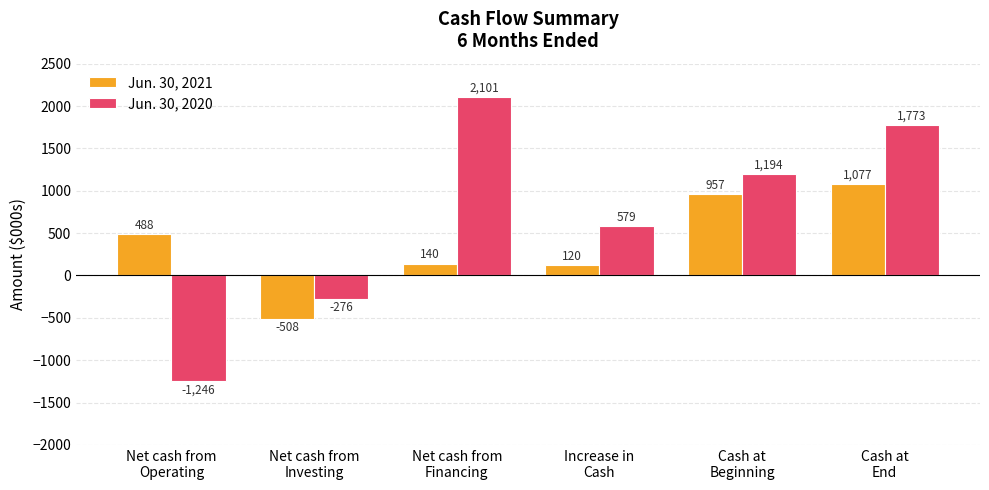

Read the Jun. 30, 2021 value at Cash at
Beginning, to the nearest 50.

950